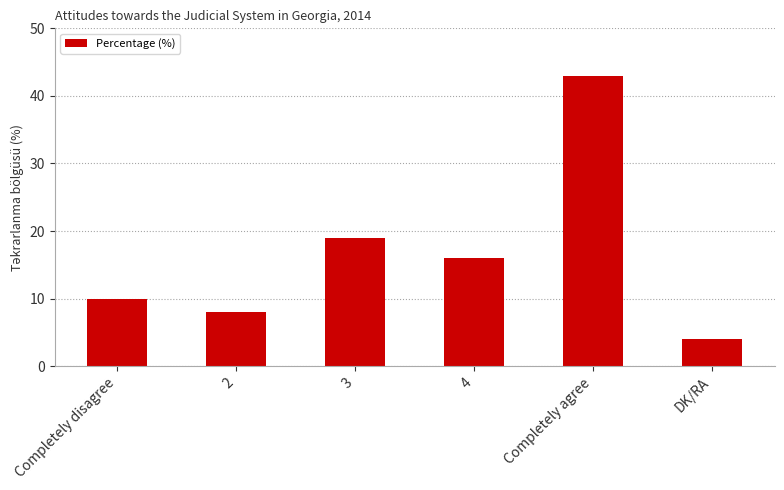

What is the average value?

17